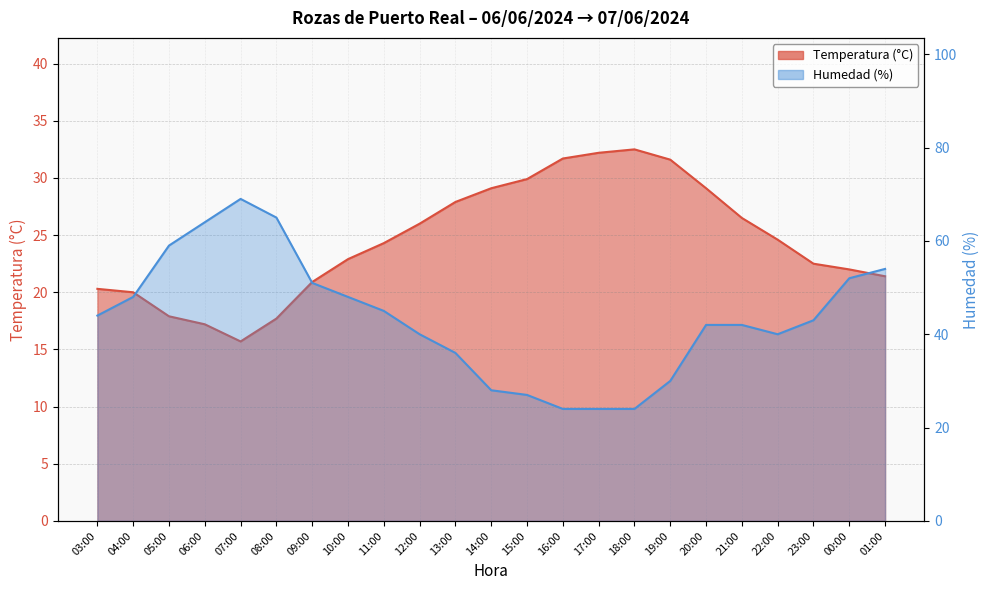

What is the difference between the Temperatura (°C) values at 19:00 and 05:00?

13.7